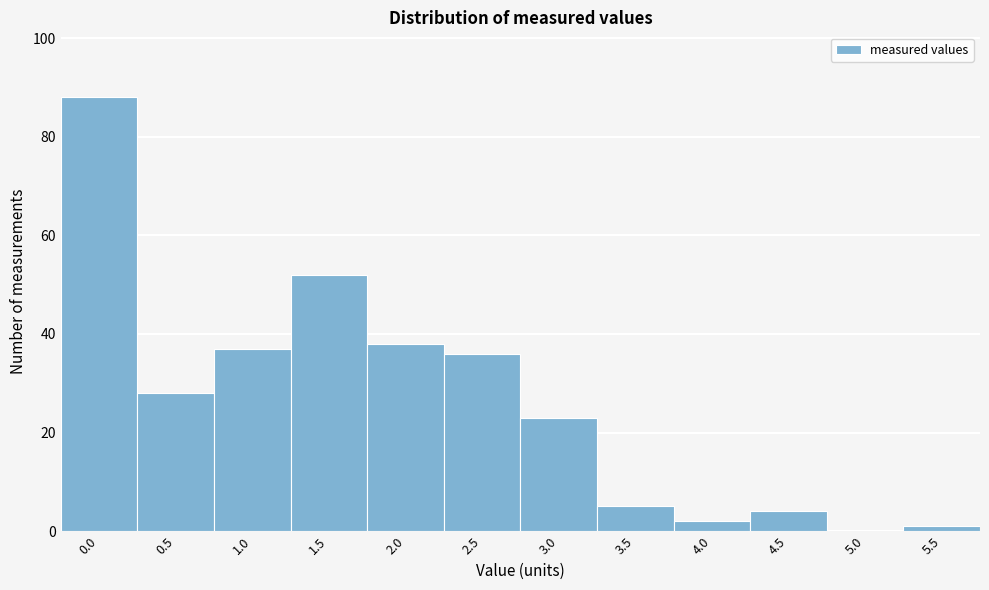

Reading right to left, what are all the values shown in this chart?

5.5=1	5.0=0	4.5=4	4.0=2	3.5=5	3.0=23	2.5=36	2.0=38	1.5=52	1.0=37	0.5=28	0.0=88